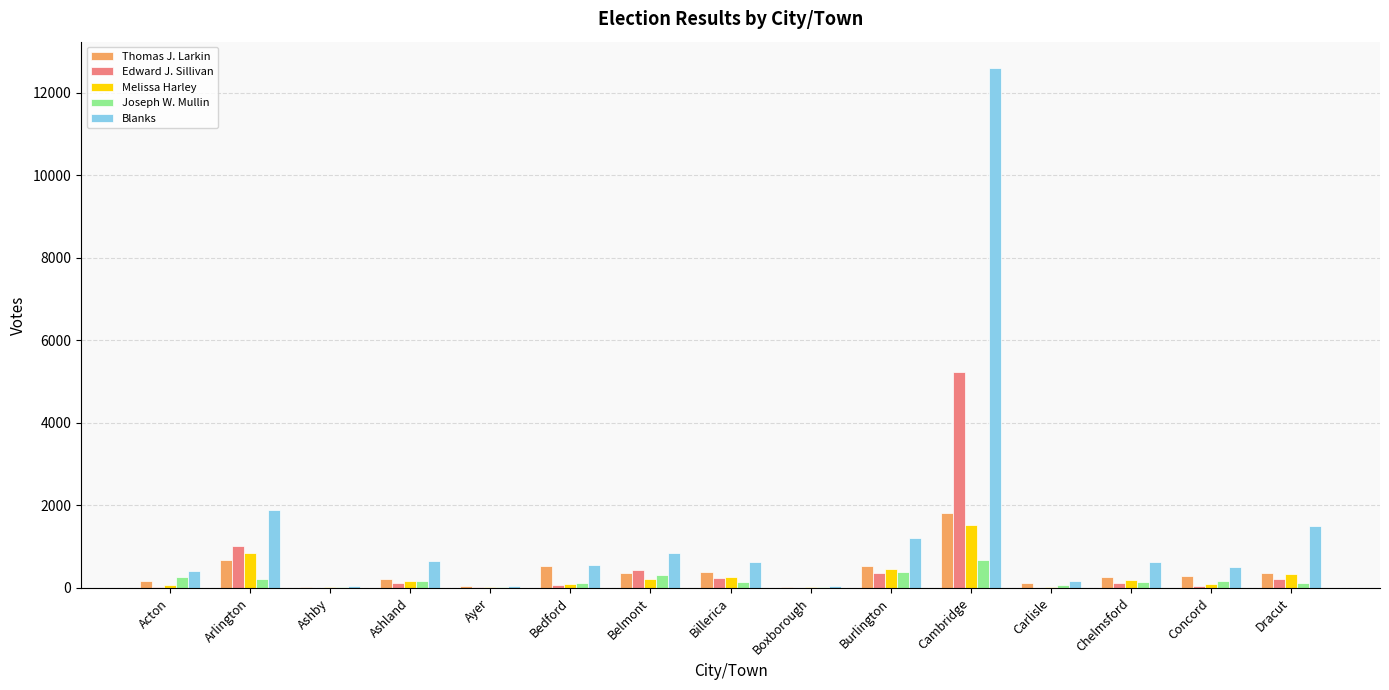

What is the difference between the Joseph W. Mullin values at Ayer and Ashby?

2